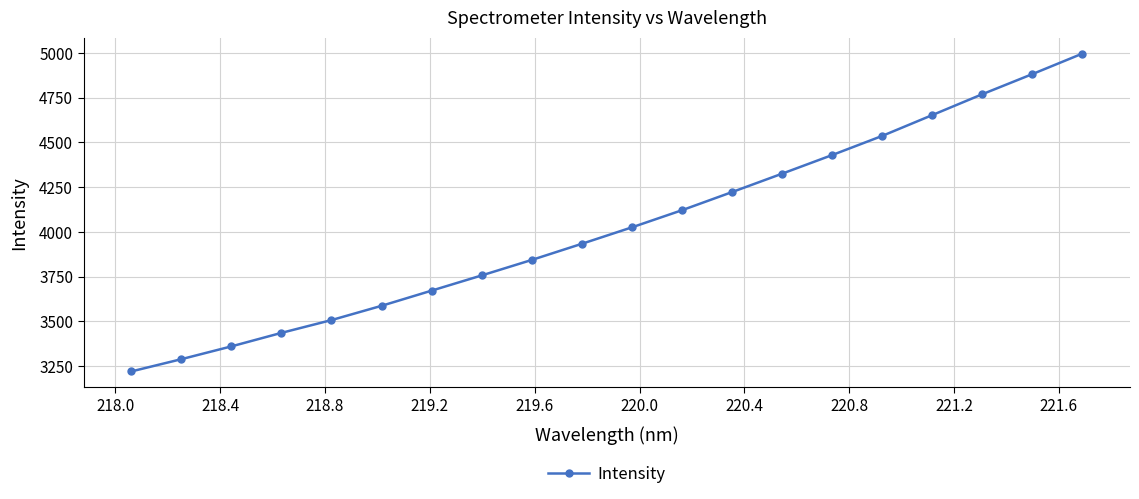

What is the minimum value shown in the chart?

3219.6